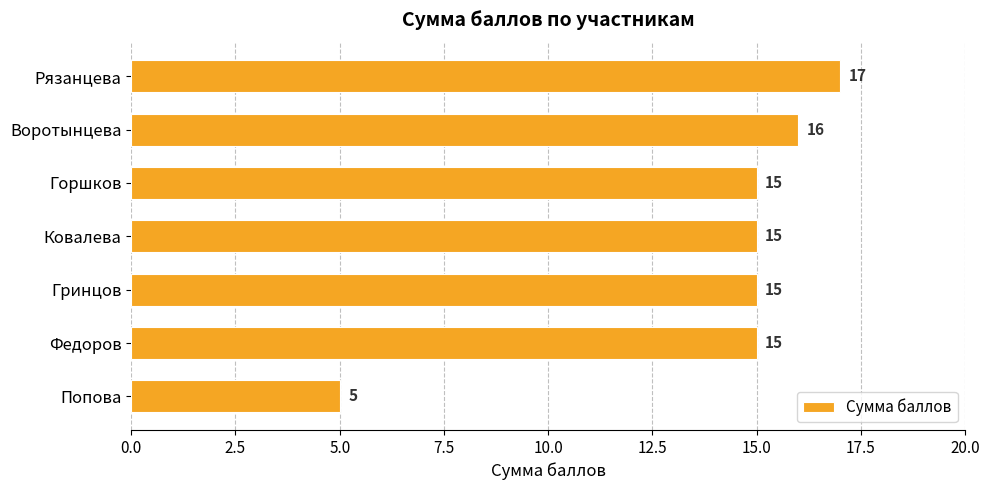

Is it true that the value at Воротынцева is 16?

True